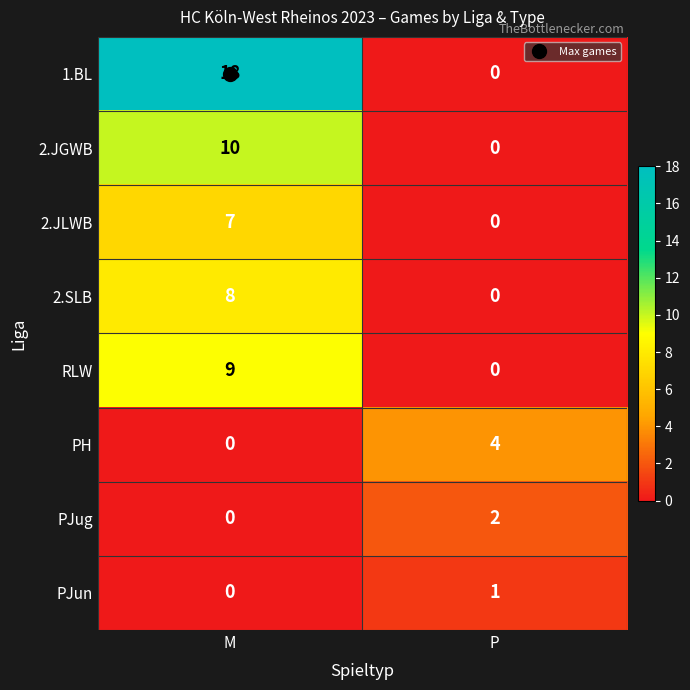

True or false: PJun has a value of 1 at M.

False